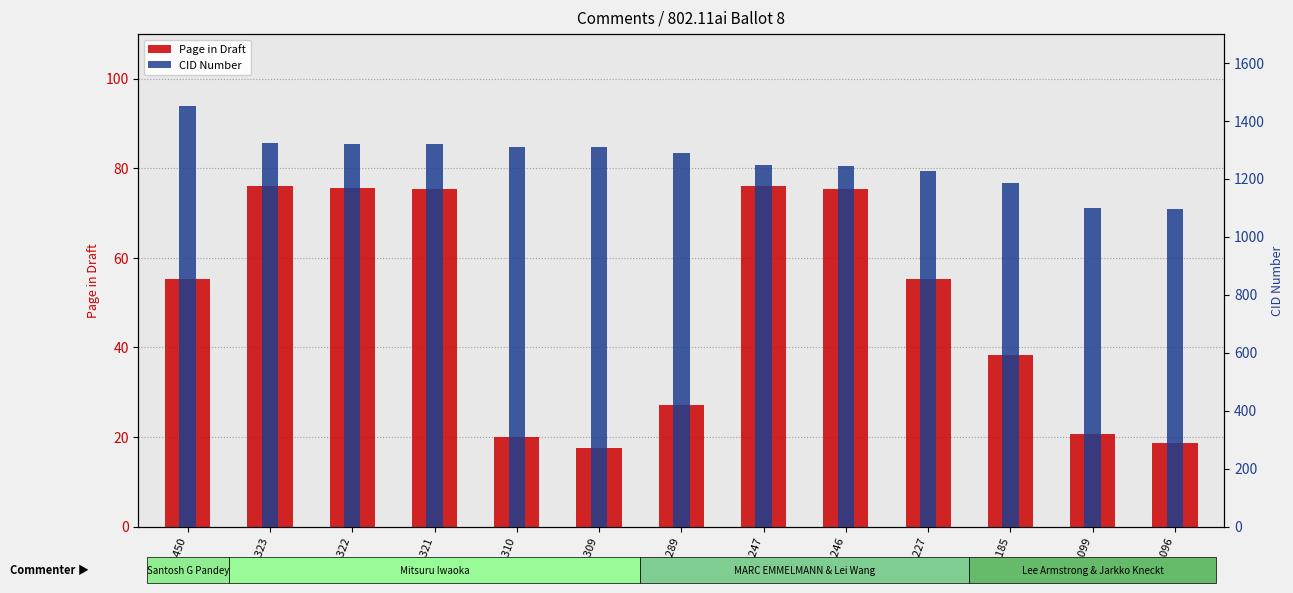

What is the lowest value of the Page (in draft) series?

17.4